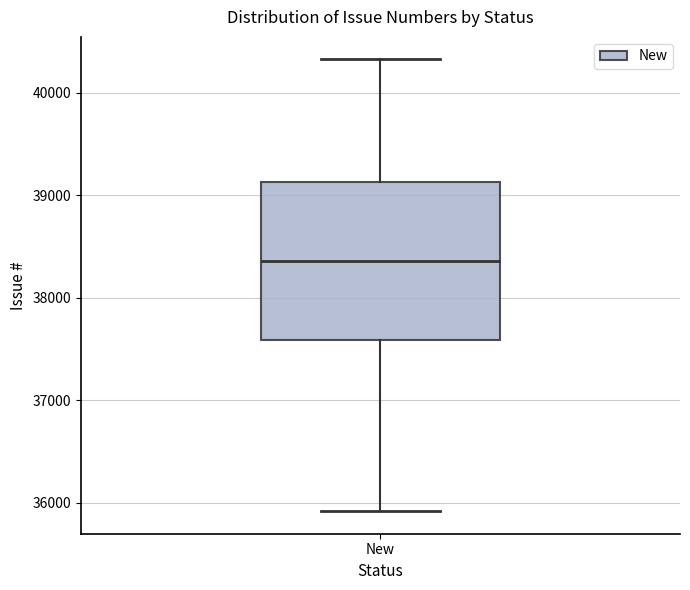

Transcribe this box plot: give where the median line is, the range the box spans, and where the two whiskers end, as read against the y-axis. The values are not printed on the chart, so give them approximately, as read against the axis.

median 38400, box 37600 to 39100, whiskers 35900 to 40300